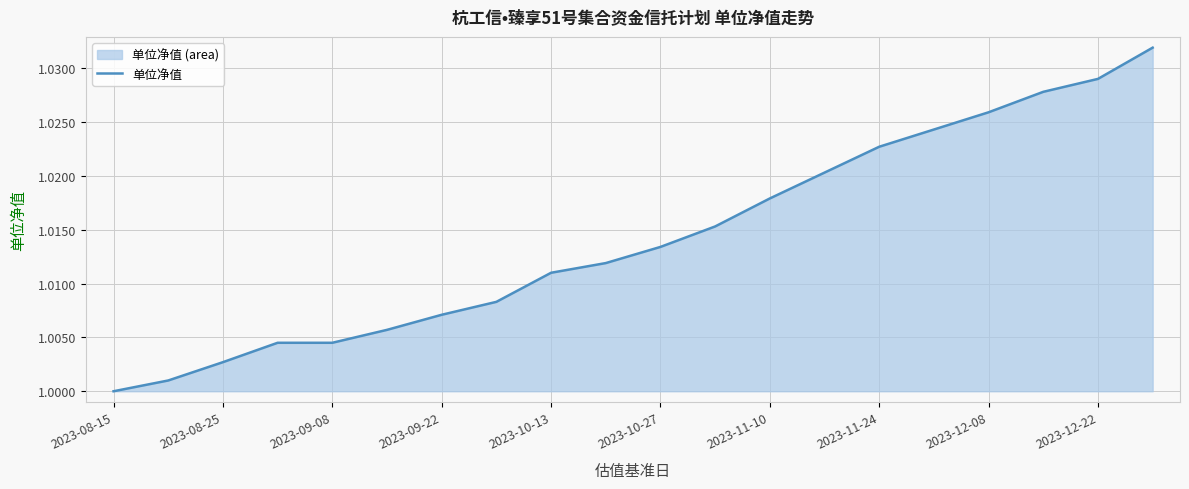

What is the value of the 17th point from the left?

1.0